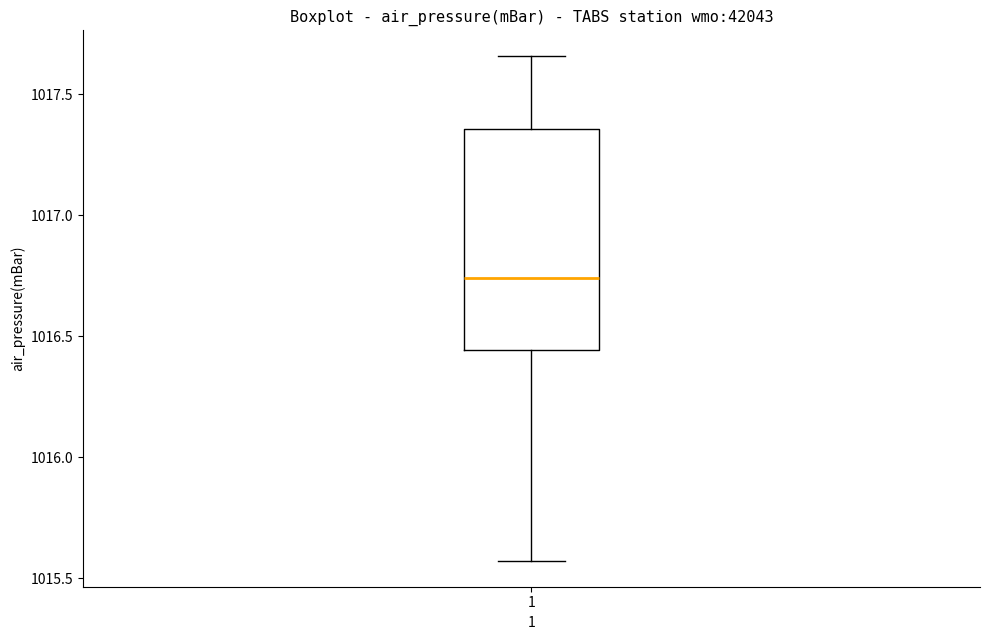

Where is the upper edge of the box at x = 1 on the y-axis? The values are not printed on the chart, so give them approximately, as read against the axis.

1017.35